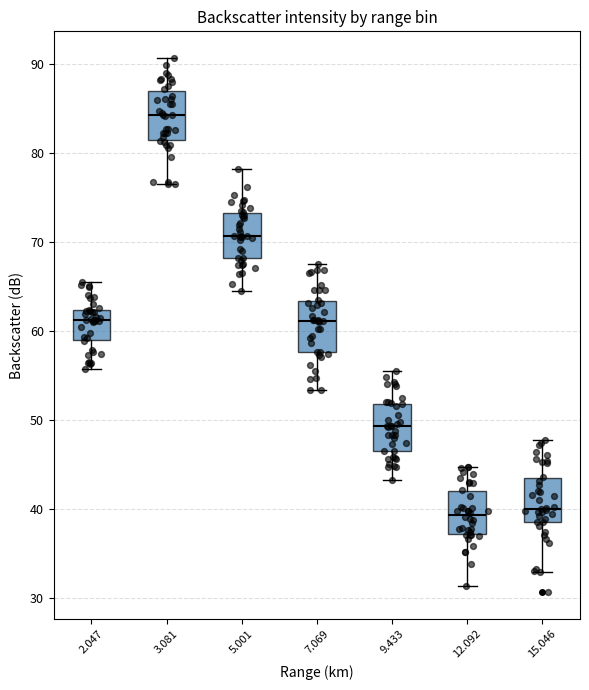

Reading left to right, read every box against the y-axis: the position of its median line, the range the box covers, and the ends of its whiskers. The values are not printed on the chart, so give them approximately, as read against the axis.

2.047: median 61, box 59 to 62, whiskers 56 to 66
3.081: median 84, box 82 to 87, whiskers 77 to 91
5.001: median 71, box 68 to 73, whiskers 65 to 78
7.069: median 61, box 58 to 63, whiskers 53 to 68
9.433: median 49, box 47 to 52, whiskers 43 to 56
12.092: median 39, box 37 to 42, whiskers 31 to 45
15.046: median 40, box 39 to 44, whiskers 33 to 48